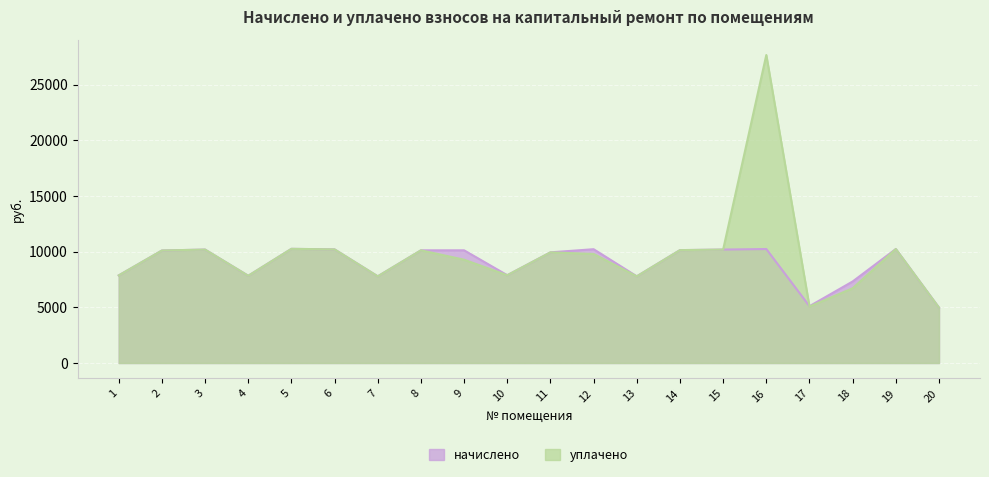

How many times do уплачено and начислено cross each other?

1